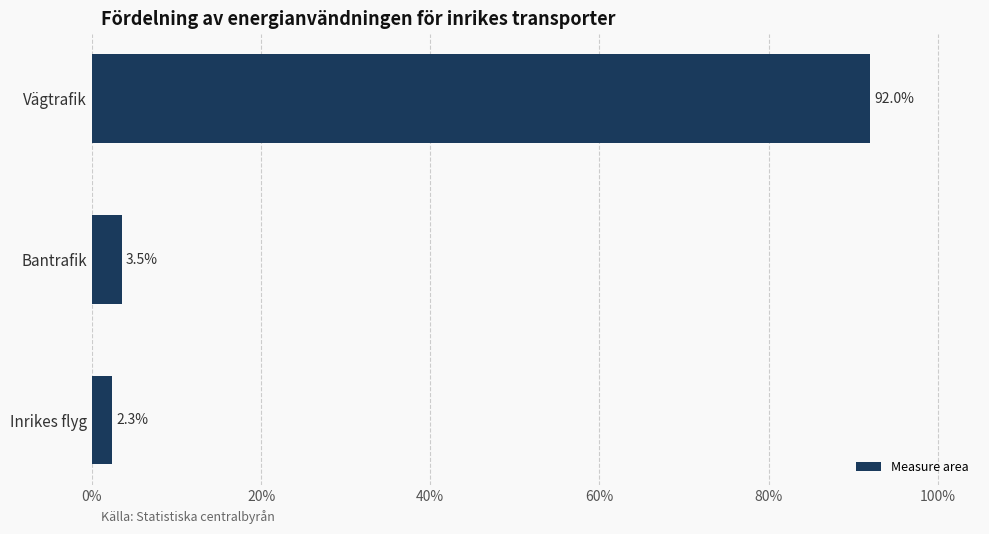

Reading top to bottom, list all the values displayed in this chart.

92.0	3.5	2.3